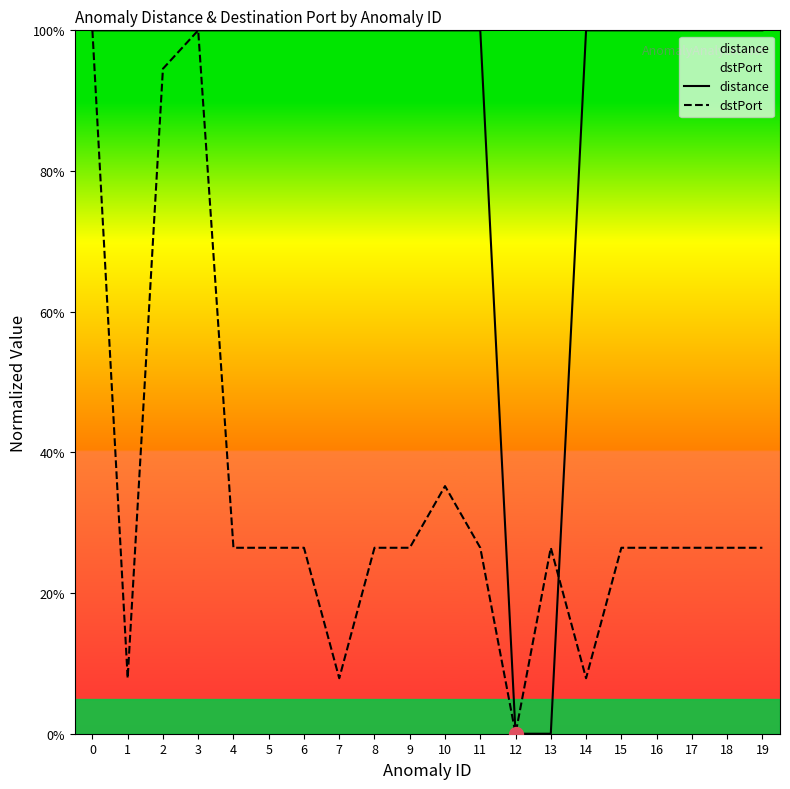

At how many categories does at least one series exceed 0?

19